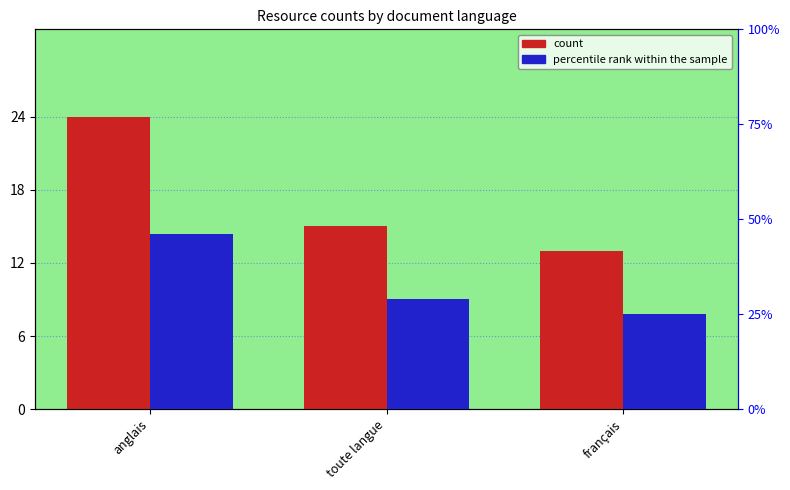

What are all the series names shown in the legend?

count, percentile rank within the sample